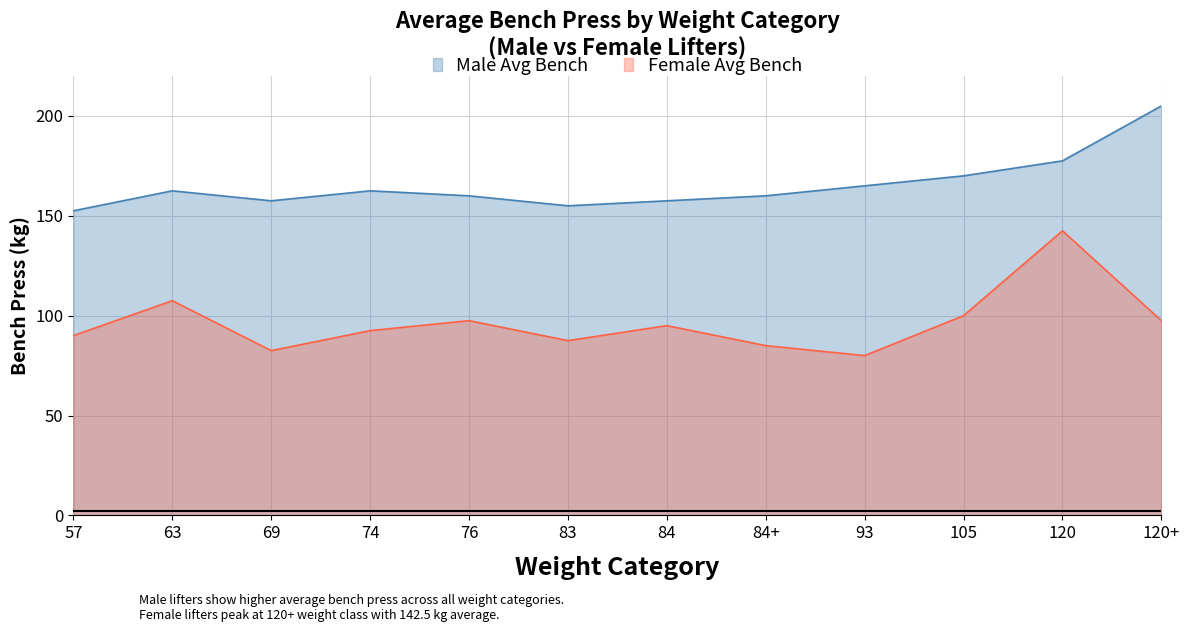

At which category is the sum across all series the highest?

120